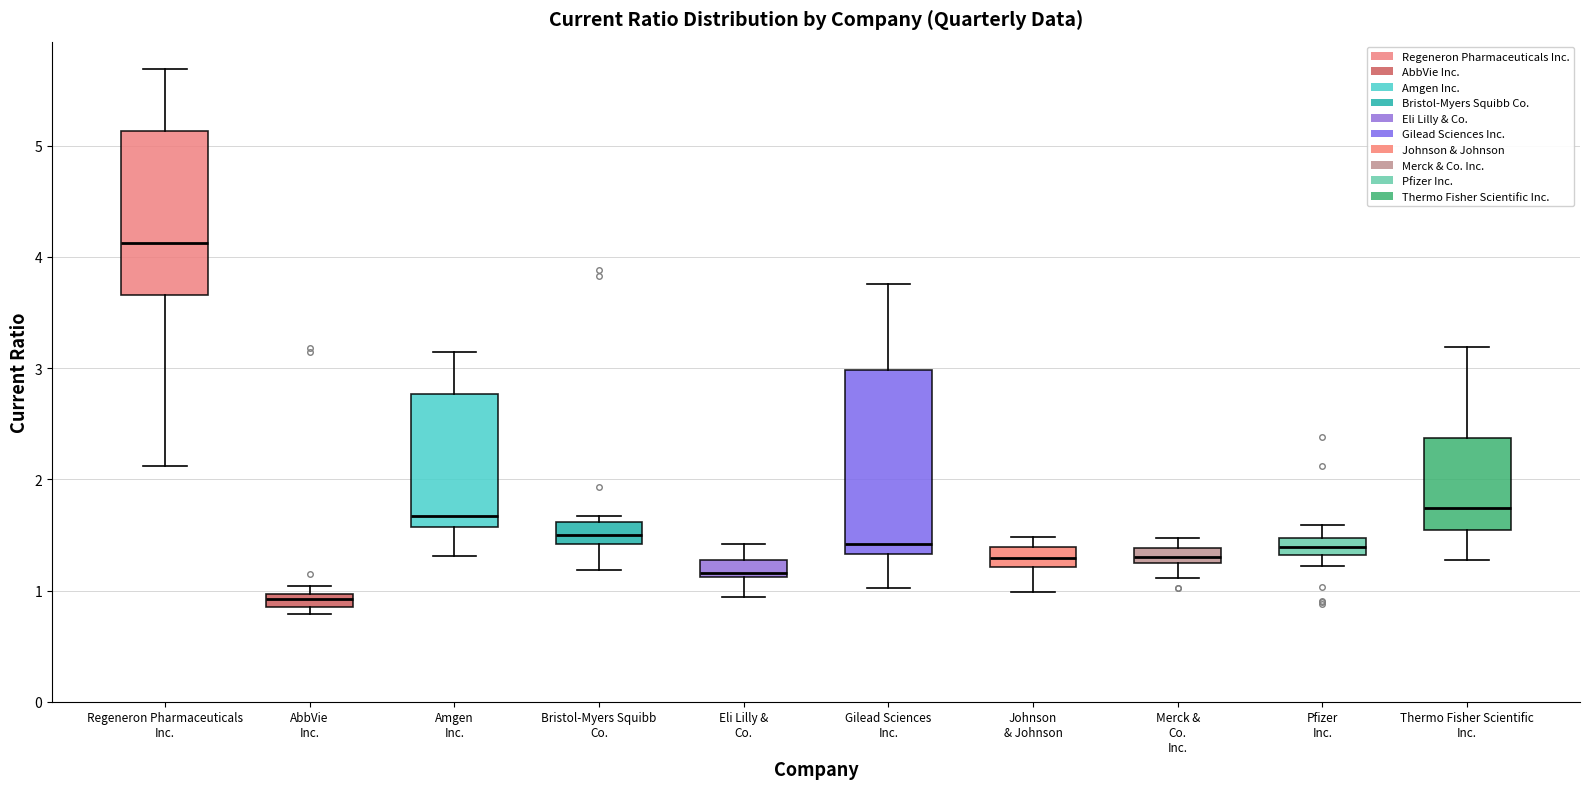

Which box has the lowest median line?

AbbVie Inc.